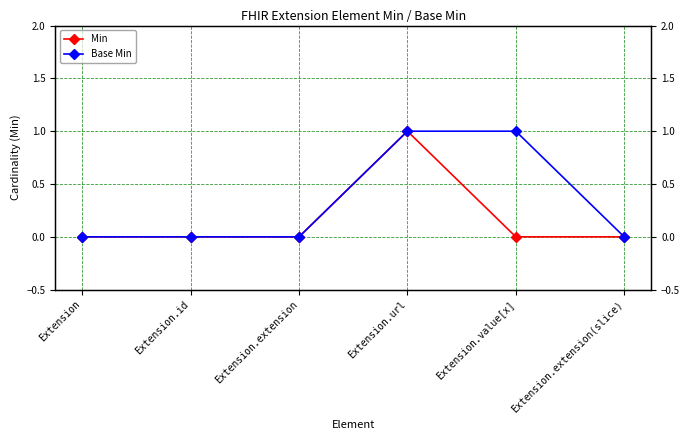

How many lines are shown in the chart?

2